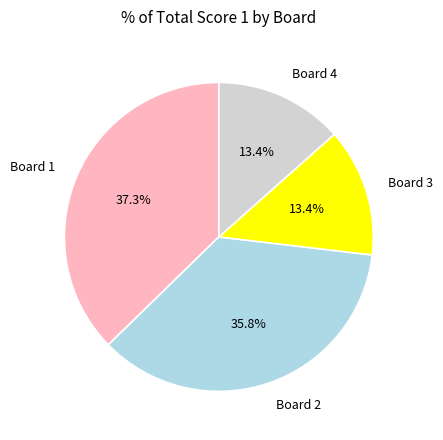

Is there any slice that represents more than half of the pie?

No